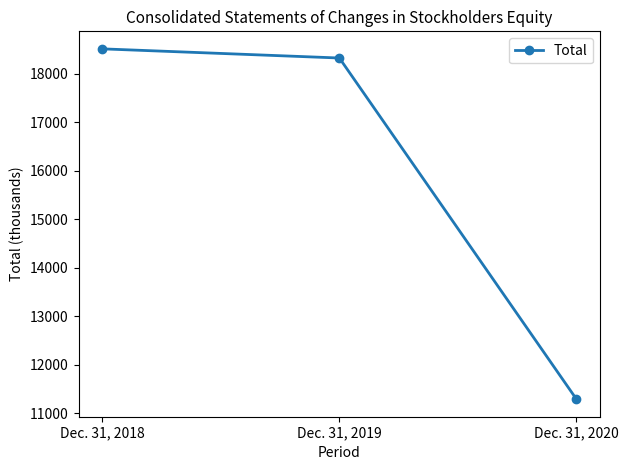

Which has a higher value, Dec. 31, 2018 or Dec. 31, 2019?

Dec. 31, 2018